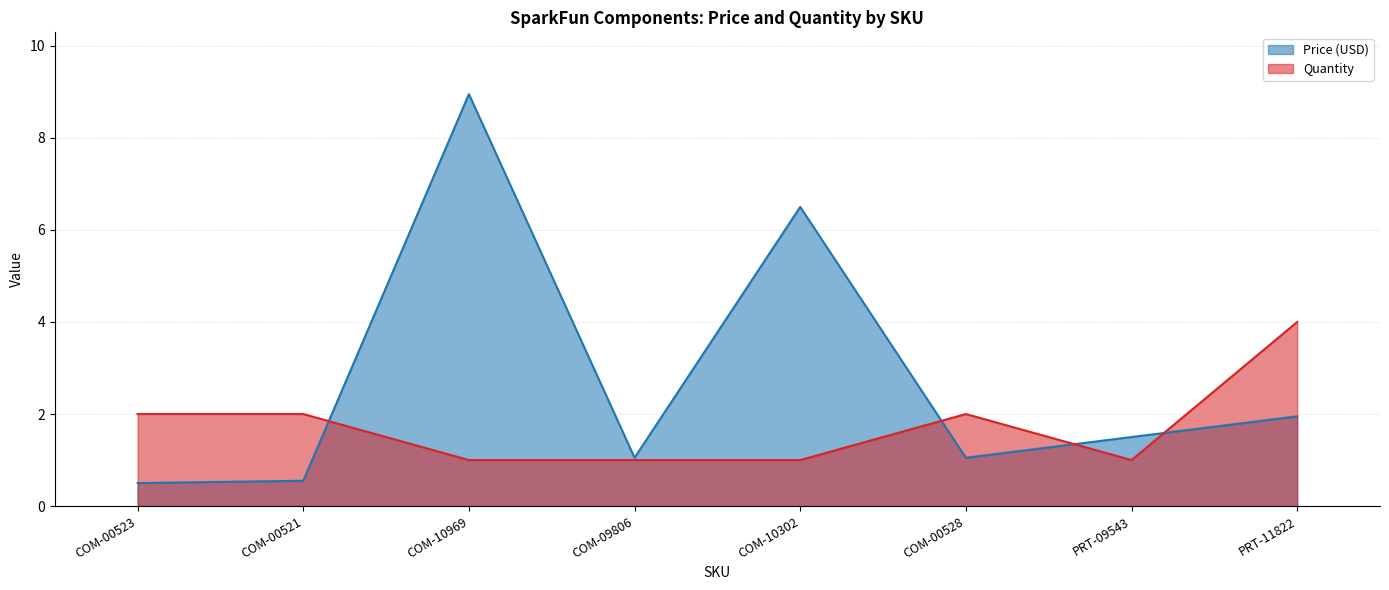

What is the difference between the maximum and second lowest values in the Price (USD) series?

8.4